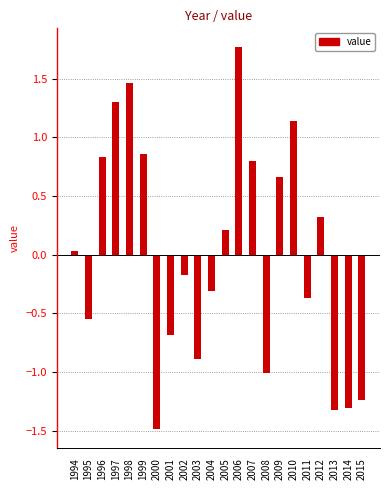

What is the difference between the maximum and minimum values?

3.3